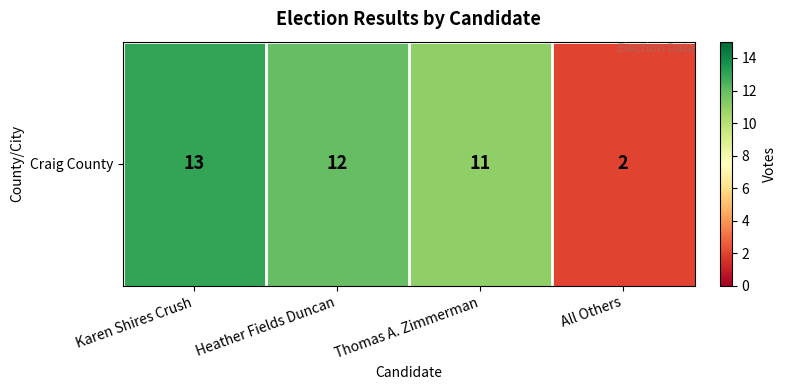

Reading right to left, what are all the values shown in this chart?

2	11	12	13